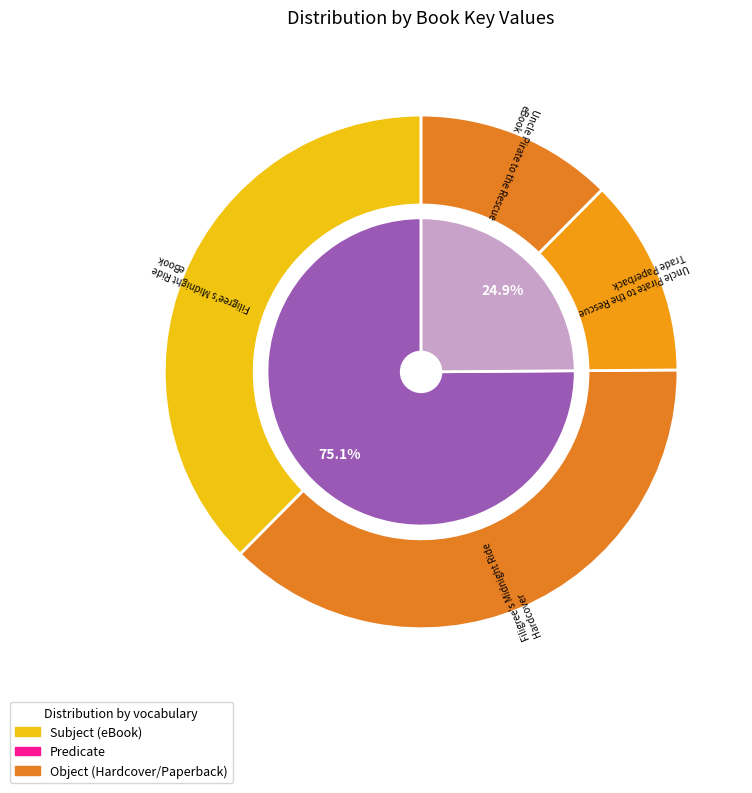

Between Filigree's Midnight Ride and Uncle Pirate to the Rescue, which is larger?

Filigree's Midnight Ride